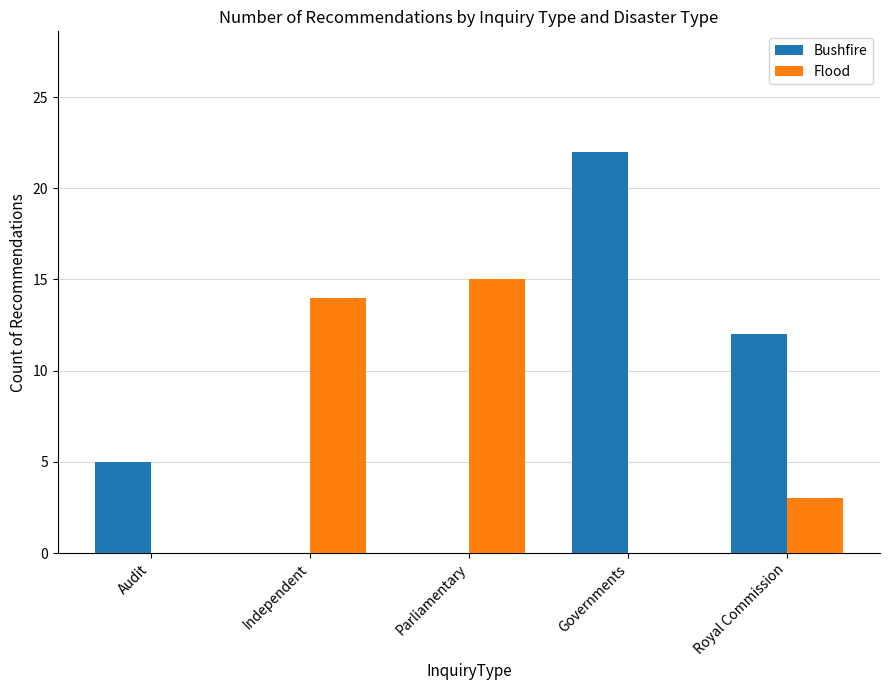

How many series are shown in this chart?

2